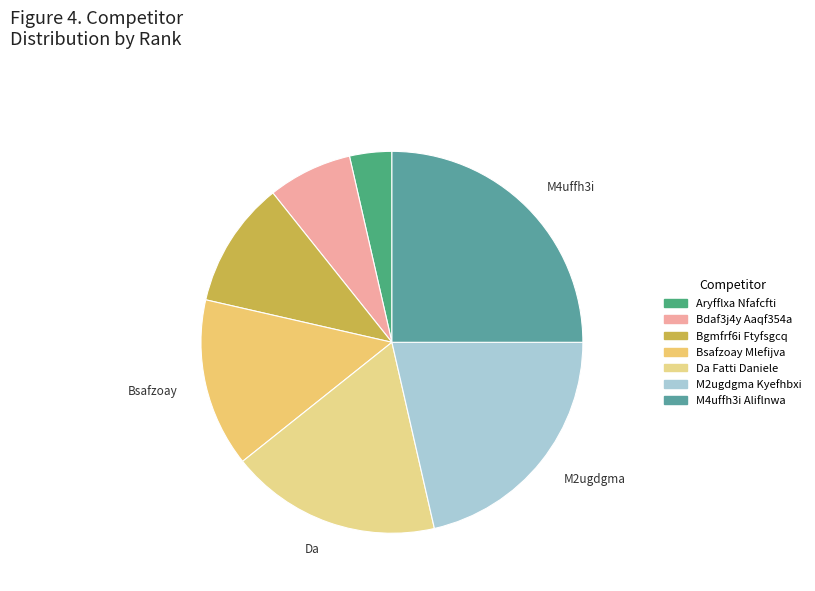

Does Bgmfrf6i Ftyfsgcq account for over 50% of the chart?

No